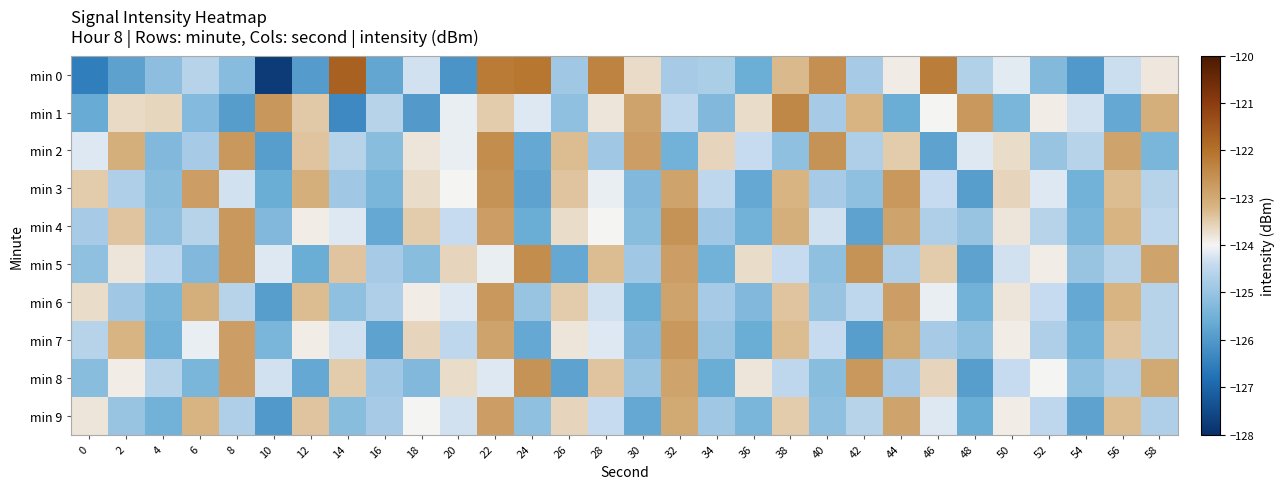

How many categories are shown in the chart?

30